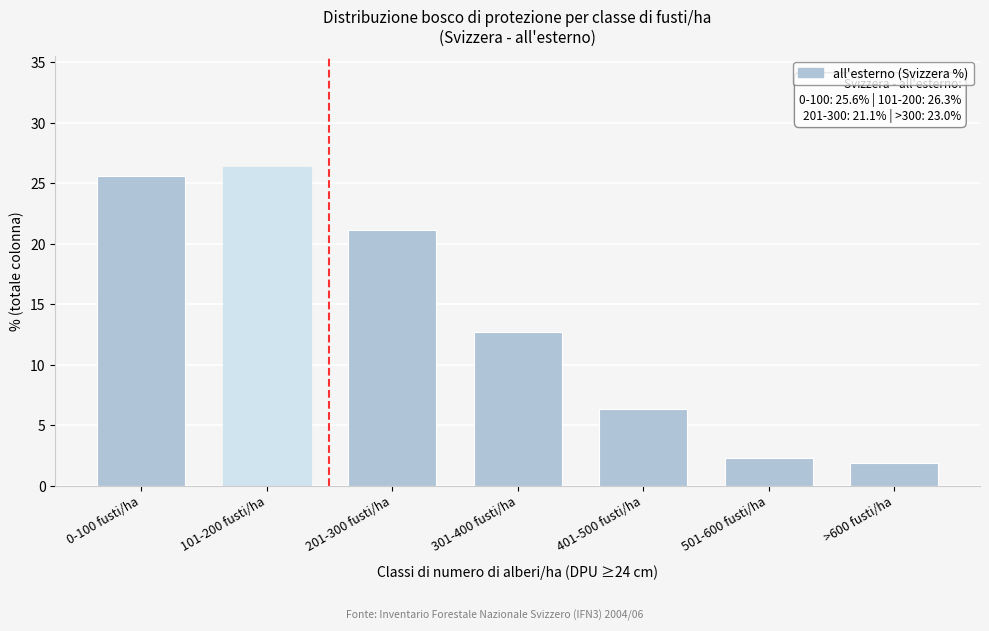

Reading right to left, extract all data points from this chart.

1.9	2.3	6.3	12.7	21.1	26.3	25.6